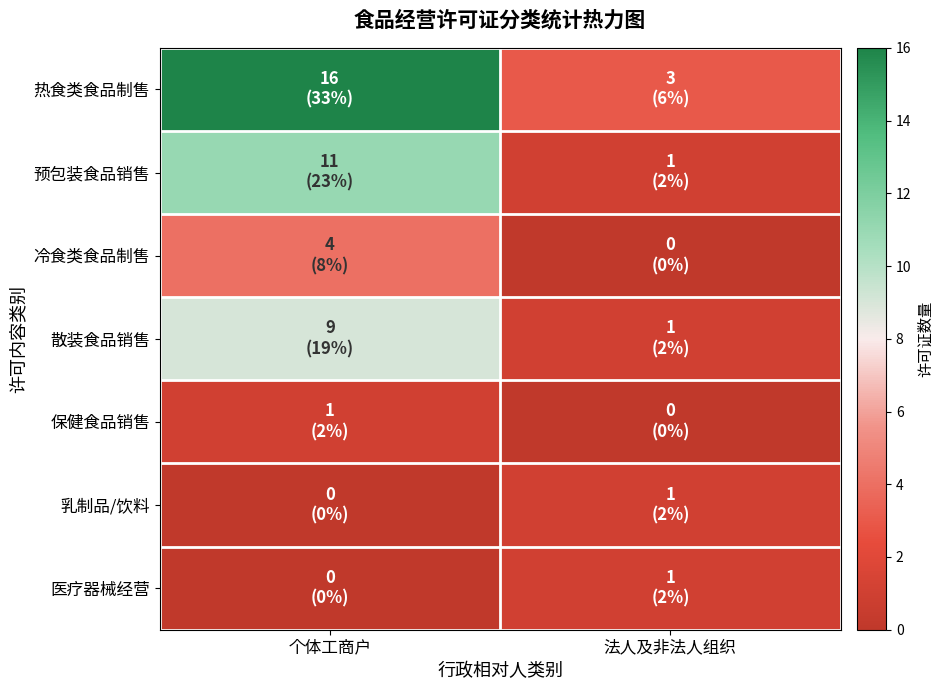

Reading left to right, what are all the values shown in this chart?

热食类食品制售: 个体工商户=16	法人及非法人组织=3
预包装食品销售: 个体工商户=11	法人及非法人组织=1
冷食类食品制售: 个体工商户=4	法人及非法人组织=0
散装食品销售: 个体工商户=9	法人及非法人组织=1
保健食品销售: 个体工商户=1	法人及非法人组织=0
乳制品/饮料: 个体工商户=0	法人及非法人组织=1
医疗器械经营: 个体工商户=0	法人及非法人组织=1